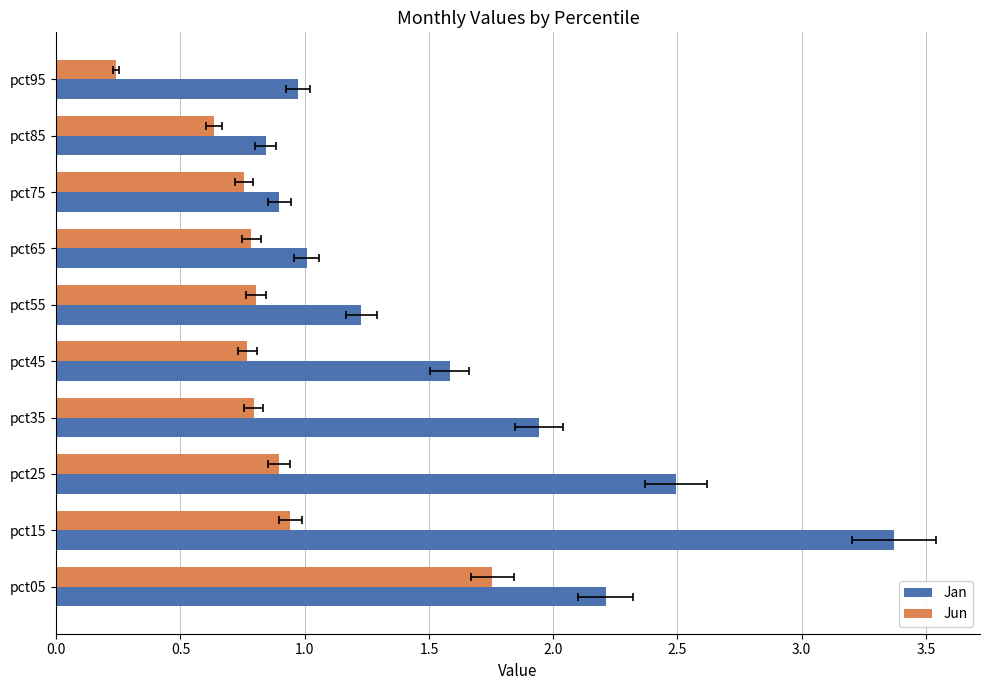

Does the chart contain stacked bars?

No